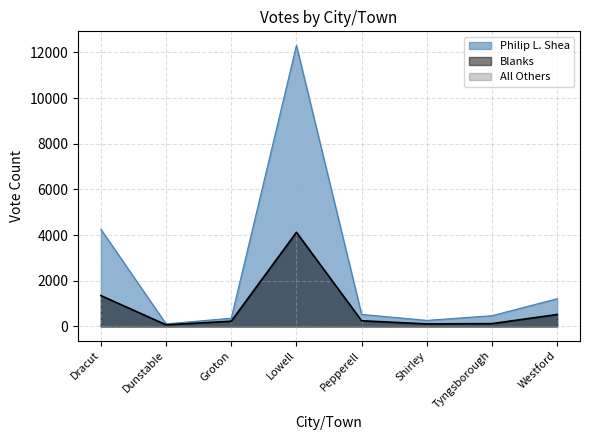

What is the difference between the maximum and minimum values in the Blanks series?

4051